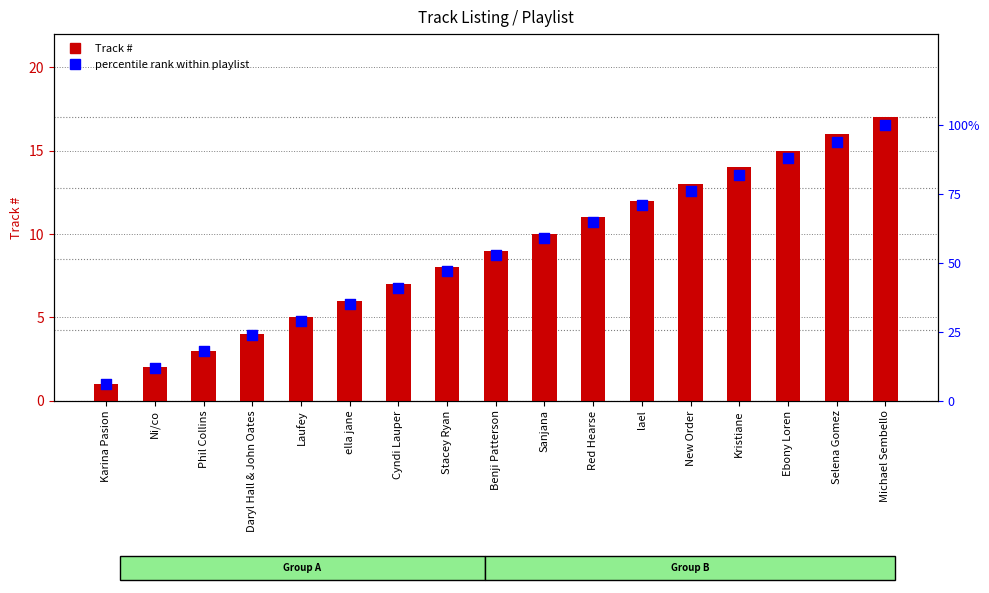

What is the total value across all series at Sanjana?

69